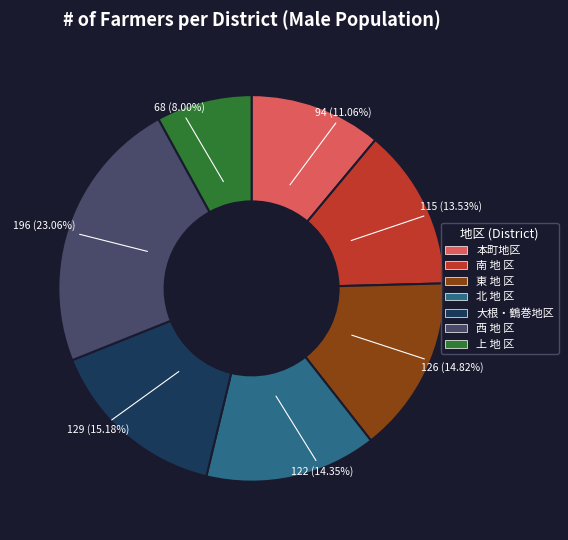

To the nearest percent, what is the difference between the largest and smallest slice percentages?

15%